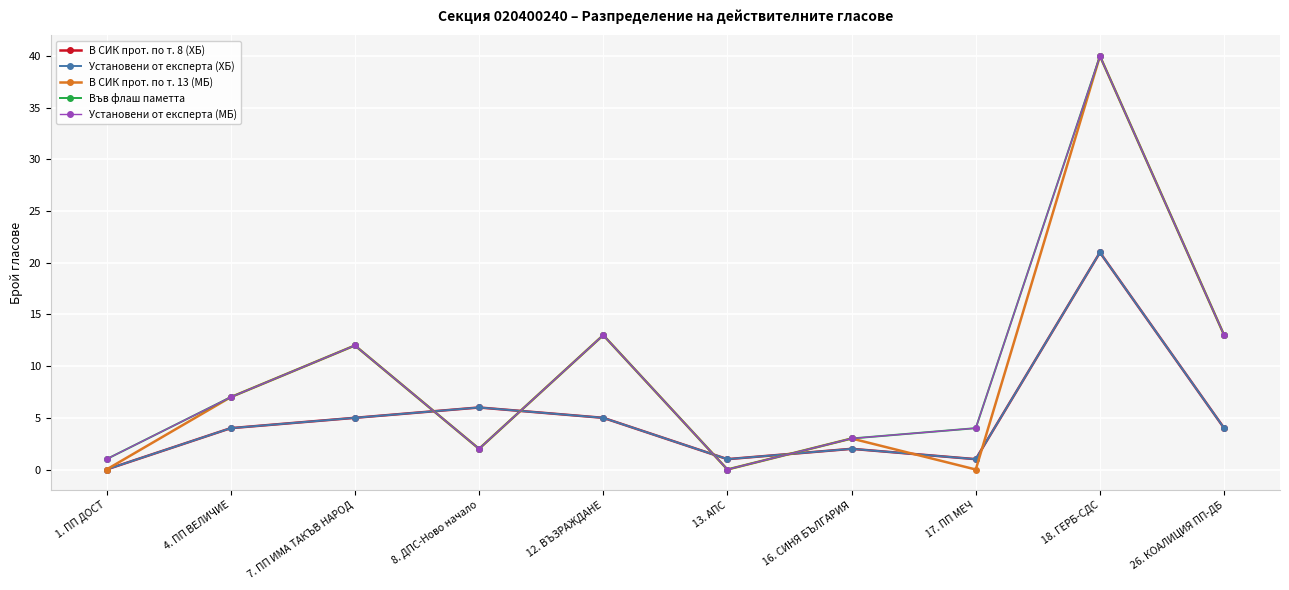

Does the chart have visible grid lines?

Yes